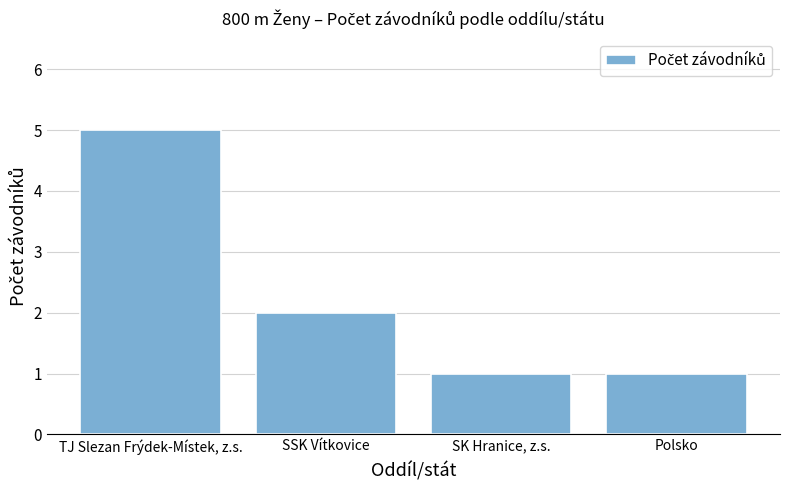

The chart shows a value of 1 at SSK Vítkovice. True or false?

False